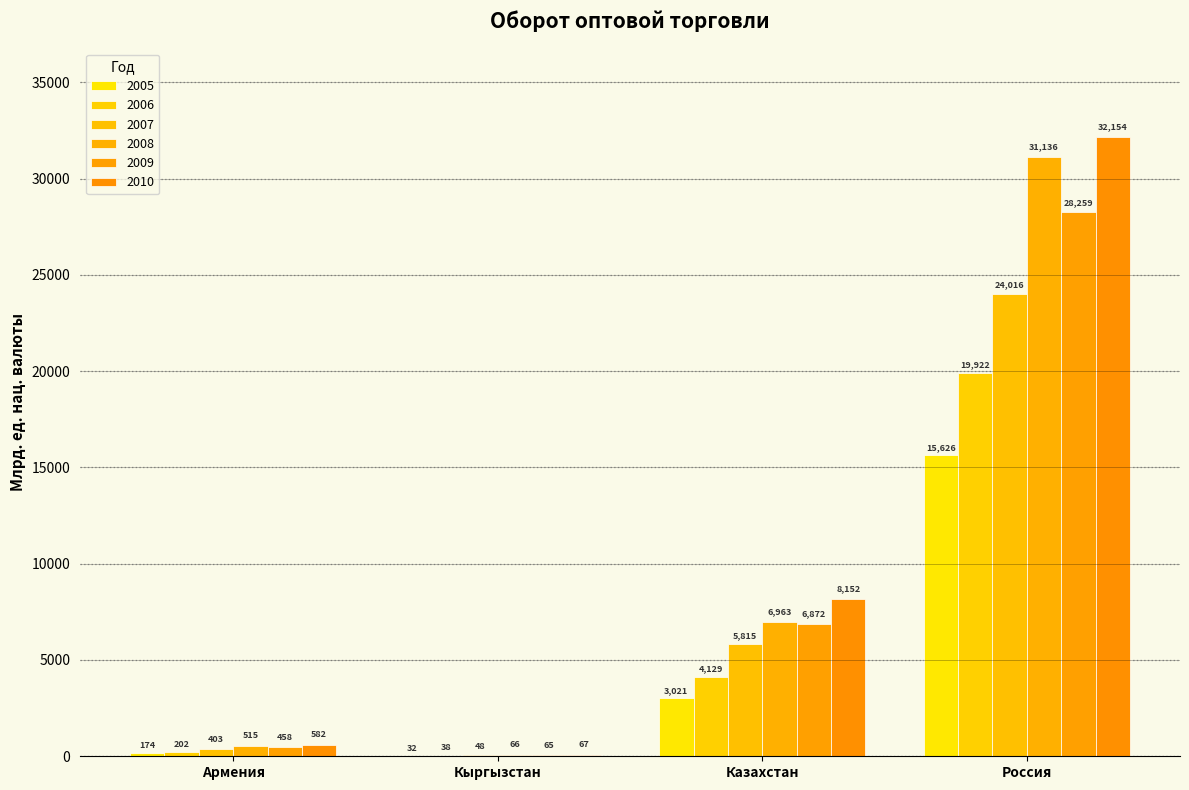

At which category is the sum across all series the highest?

Россия